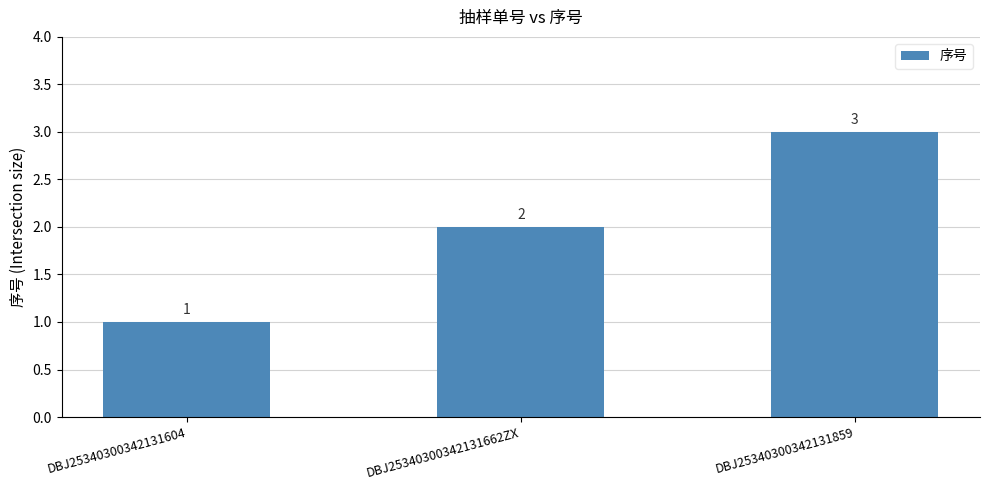

How many bars are there in total?

3